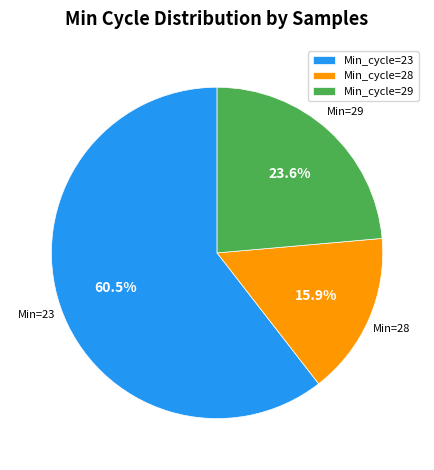

Which slice is the largest?

Min_cycle=23